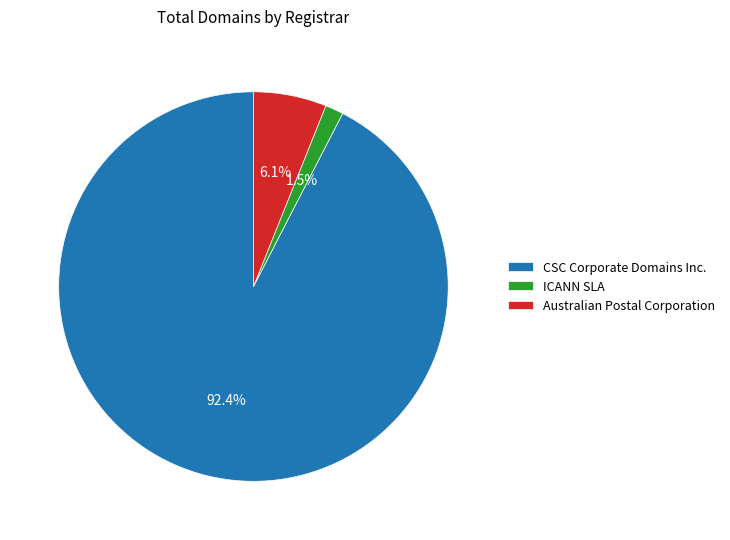

Is there any slice that represents more than half of the pie?

Yes